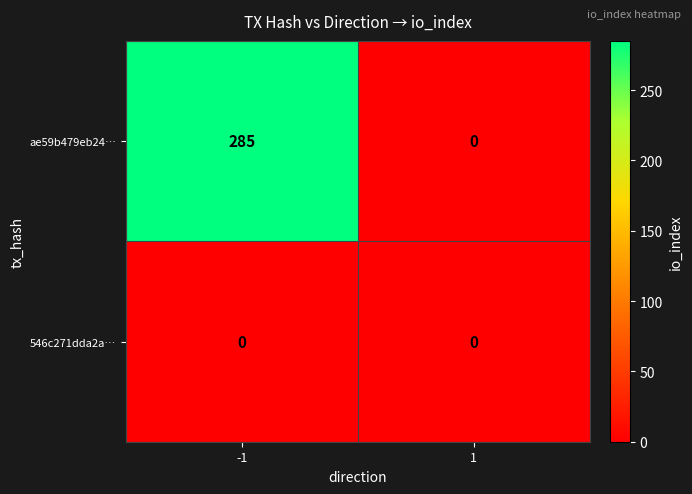

What is the spread (max minus min) of values at -1?

285